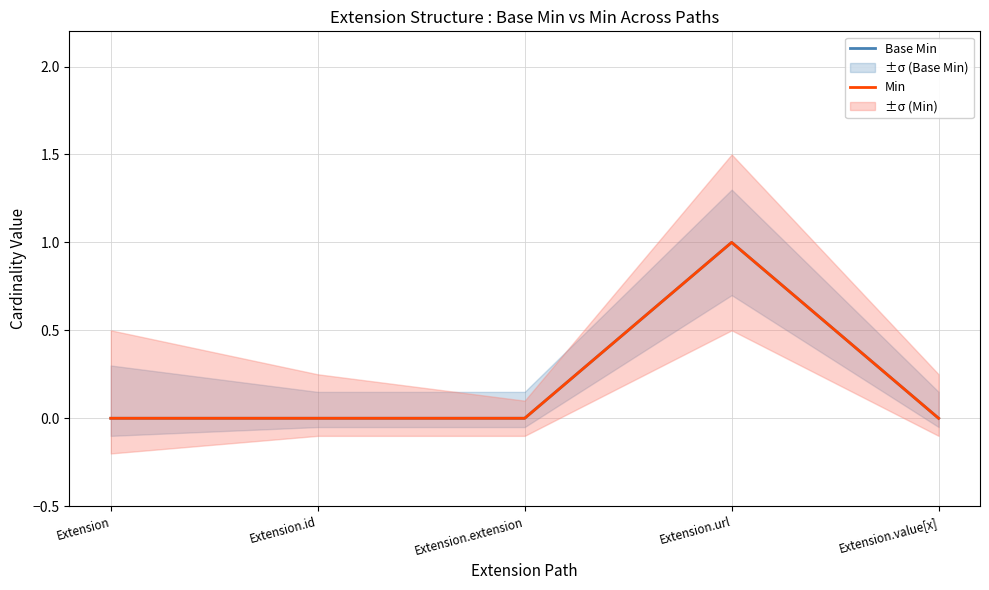

What are all the series names shown in the legend?

Base Min, Min